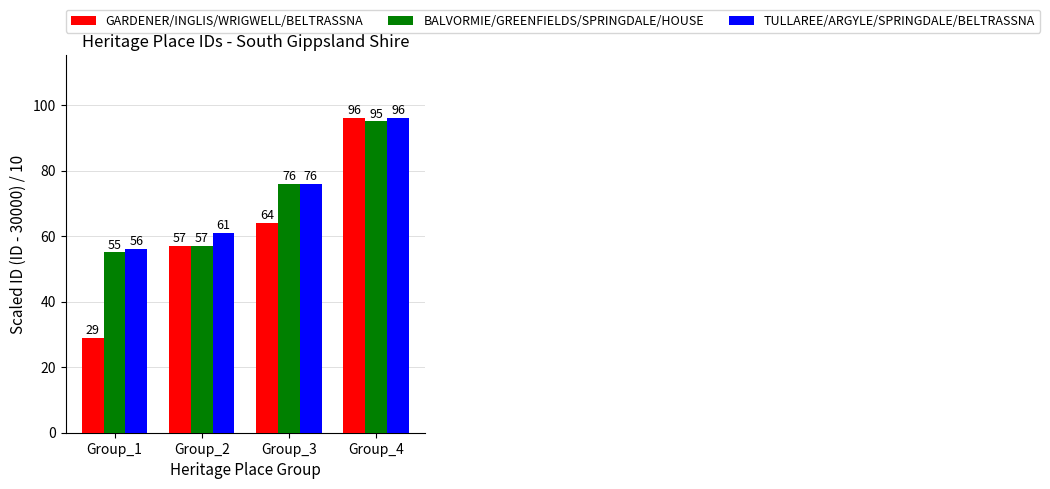

How many TULLAREE/ARGYLE/SPRINGDALE/BELTRASSNA values are between 61 and 96?

3